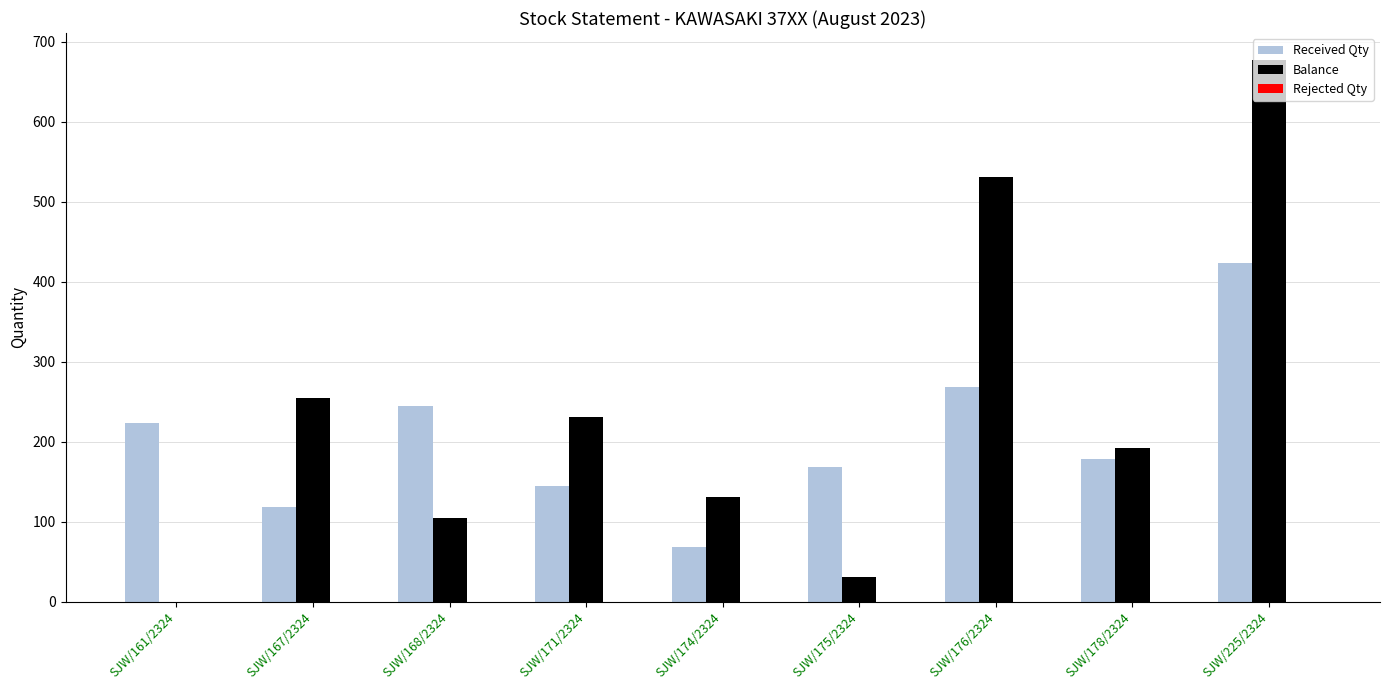

The value of Received Qty at SJW/174/2324 is 69. True or false?

True